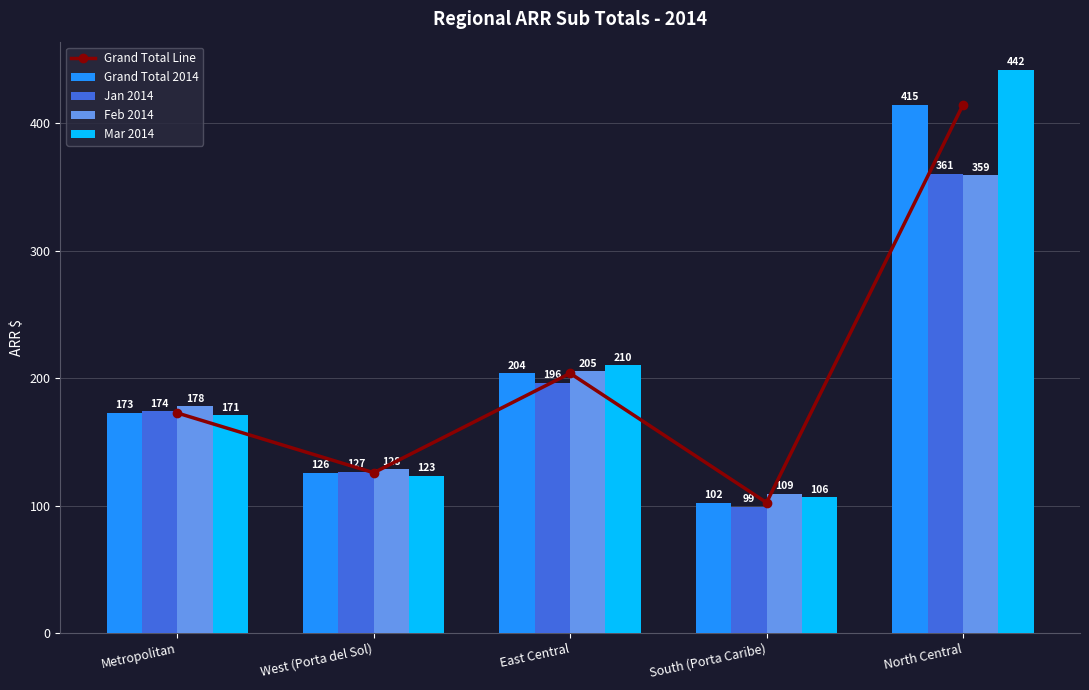

At which label does Grand Total 2014 reach its minimum?

South (Porta Caribe)